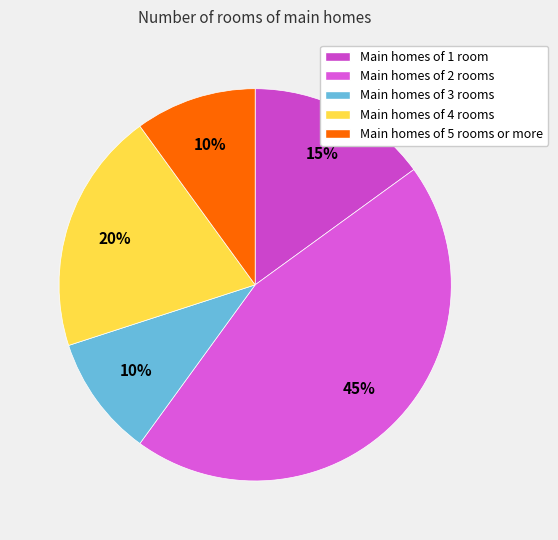

How many slices are in this pie chart?

5